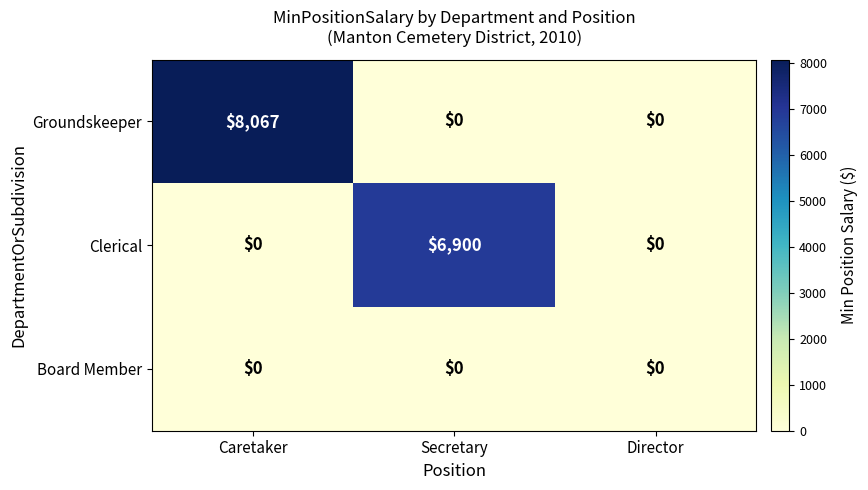

Rank the series by their maximum value, from lowest to highest.

Board Member, Clerical, Groundskeeper